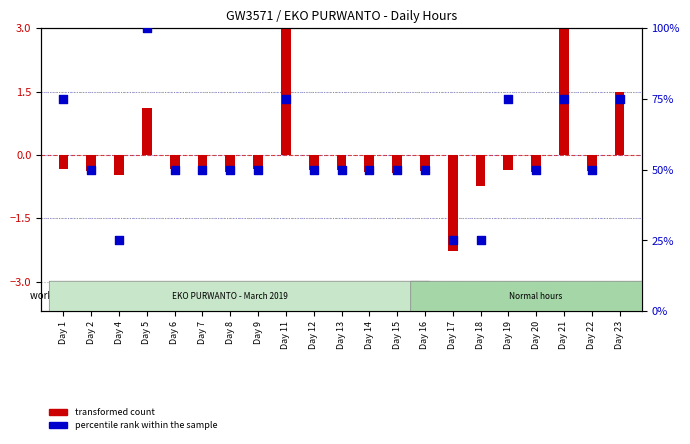

At how many categories does at least one series exceed 14?

21